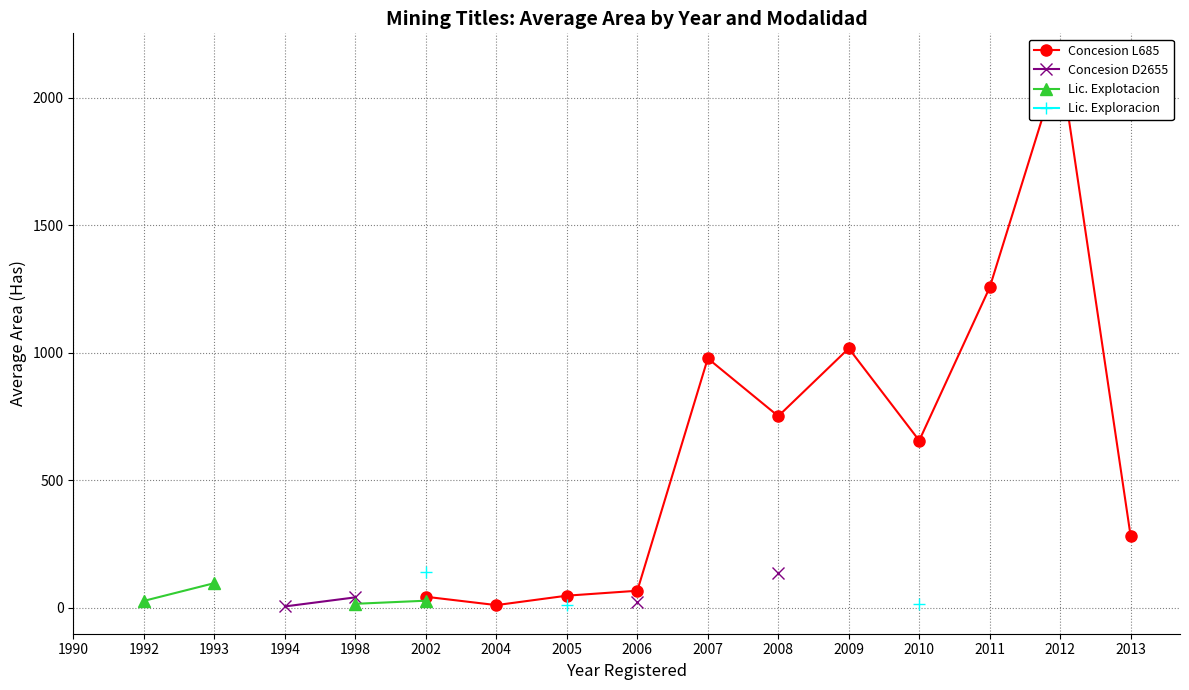

True or false: Concesion D2655 and Lic. Explotacion cross at least once.

False